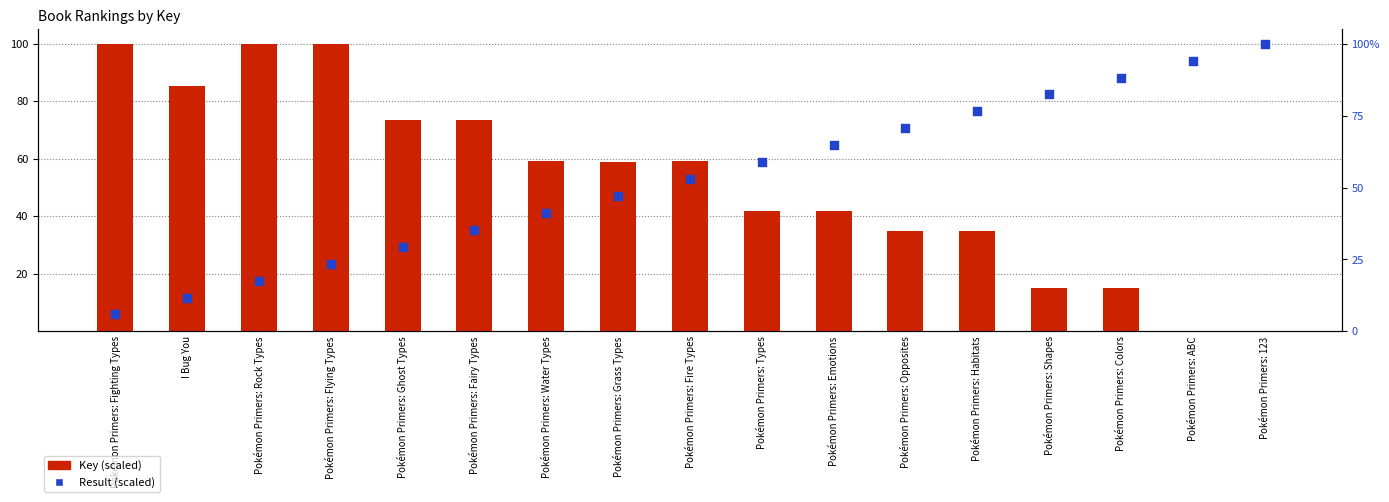

What is the total value across all series at Pokémon Primers: Emotions?

106.5